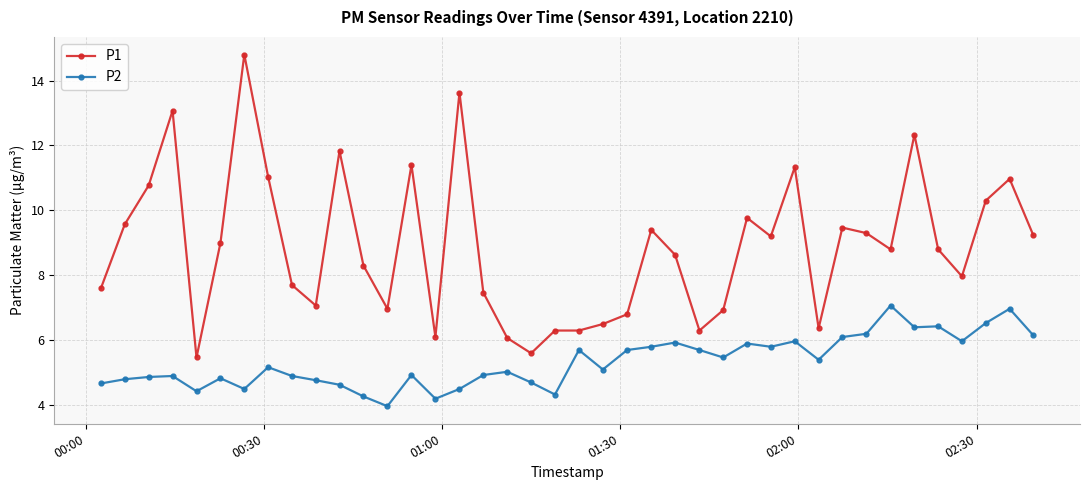

Which series has the largest total across all categories?

P1